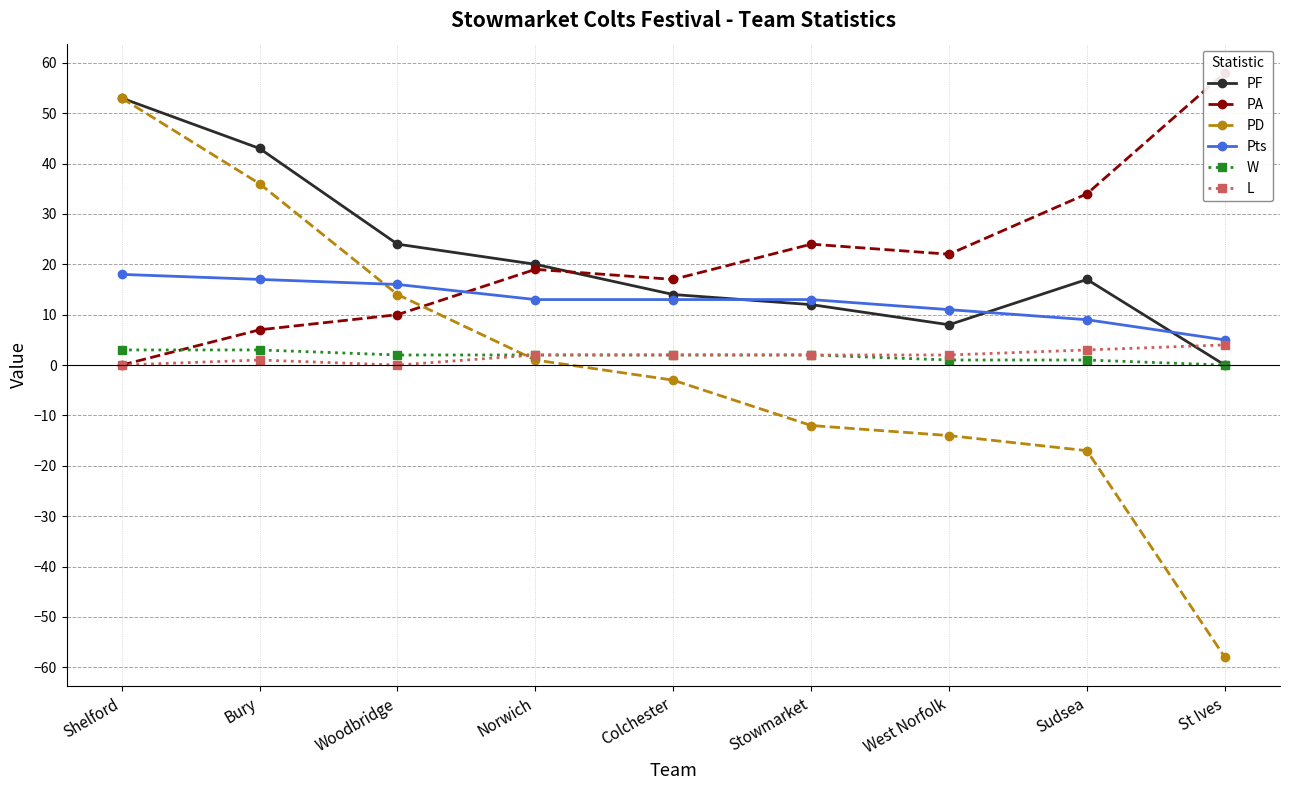

How many values in the W series are below 2?

3